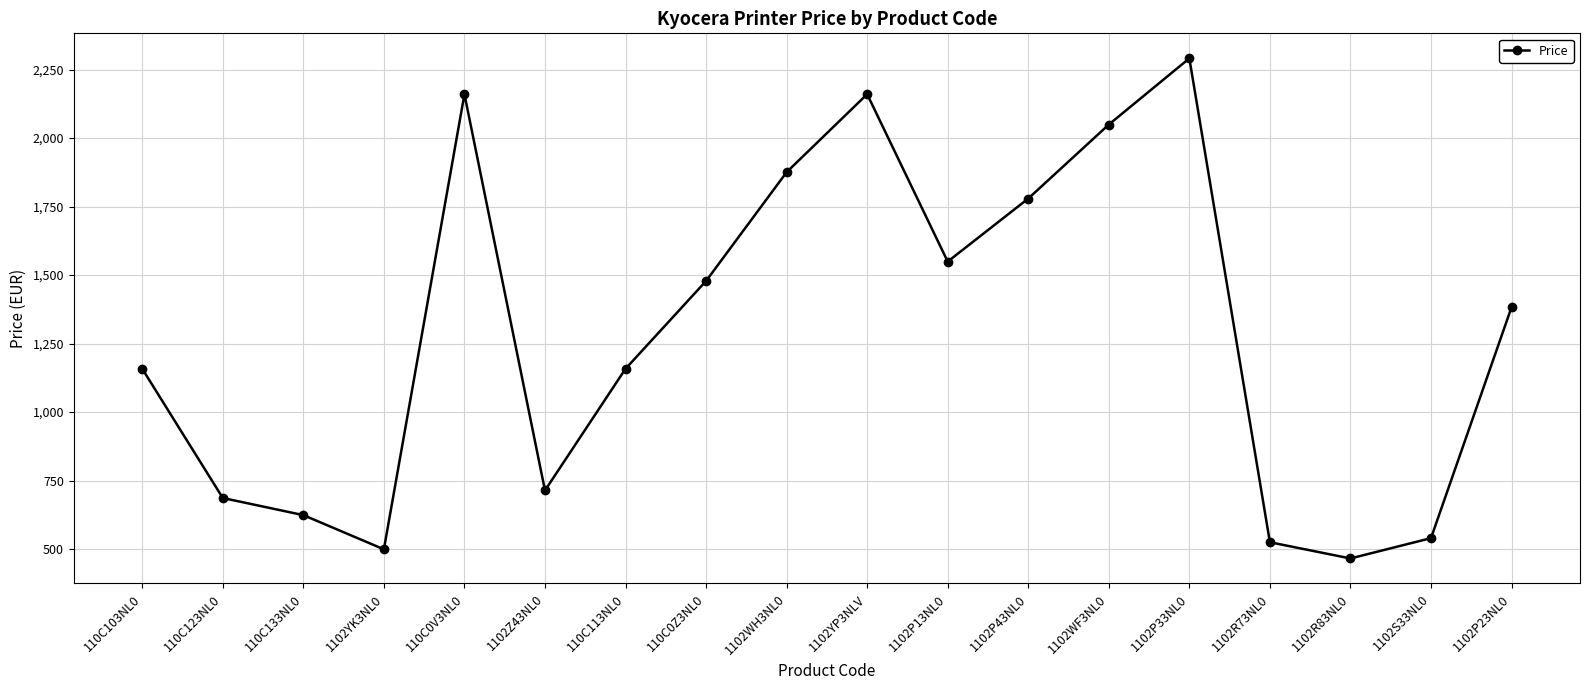

Where does the data first go above 1382?

110C0V3NL0